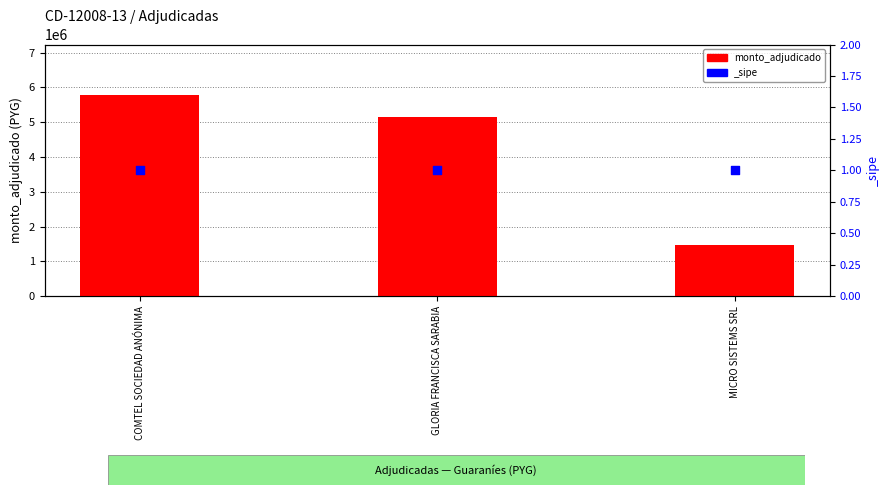

Approximately how many times larger is the value at COMTEL SOCIEDAD ANÓNIMA compared to GLORIA FRANCISCA SARABIA?

1.1